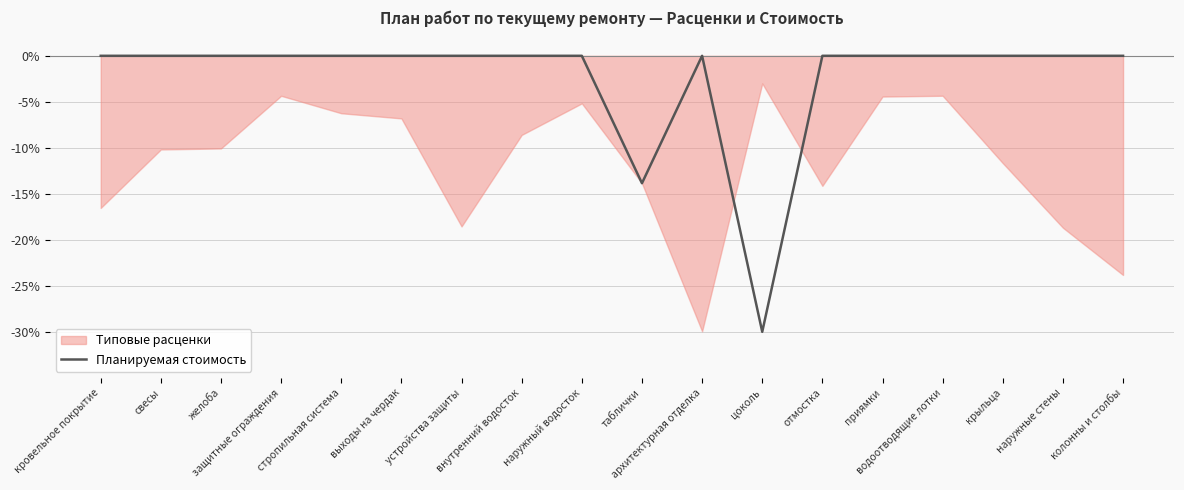

What is the label of the 12th point from the left?

цоколь